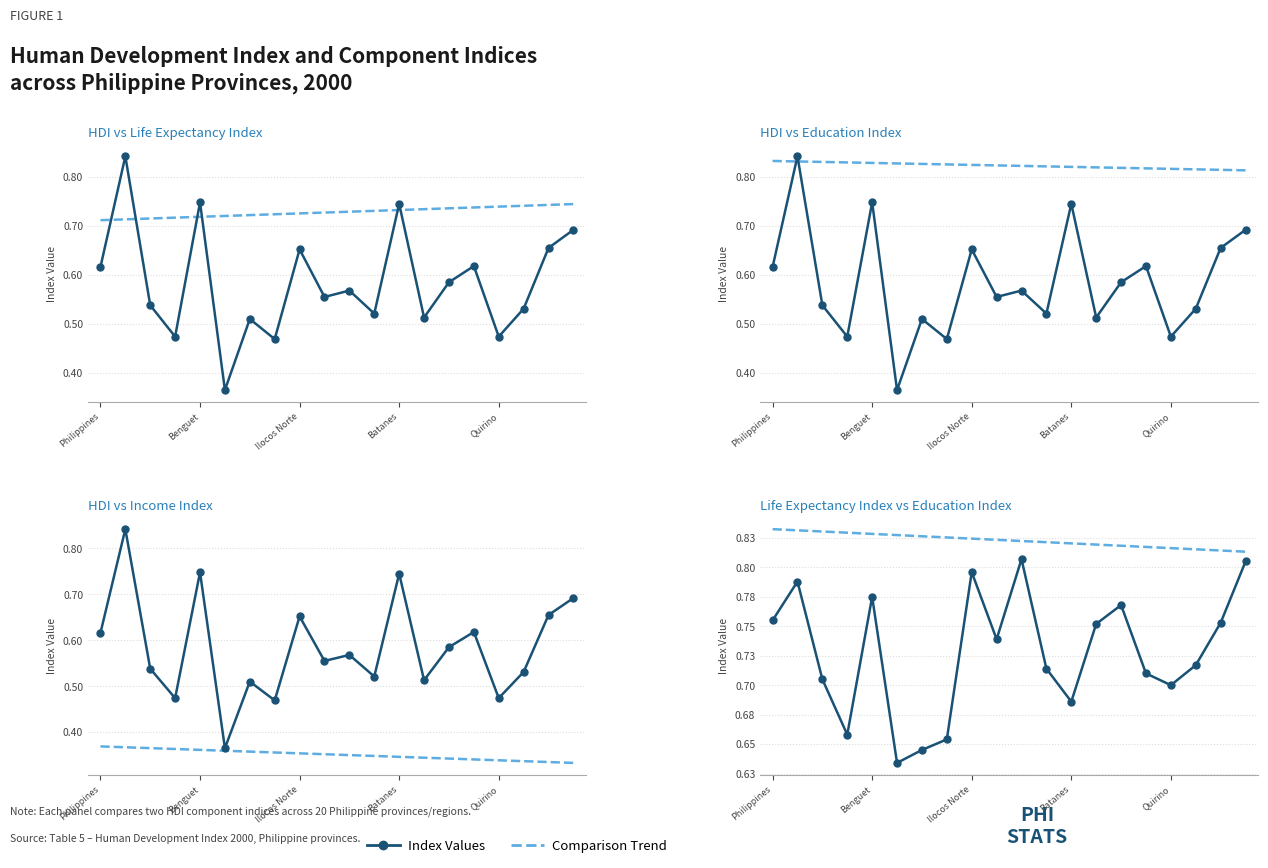

The value of HDI at Batanes is 0.2. True or false?

False